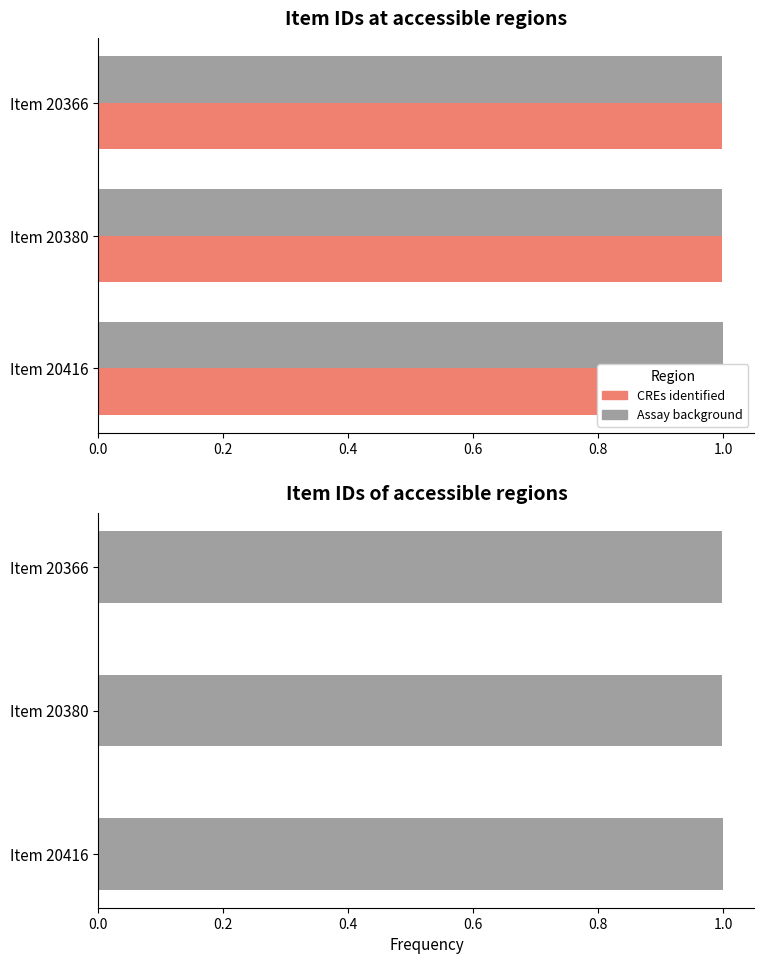

What is the average value of the Assay background series?

1.0